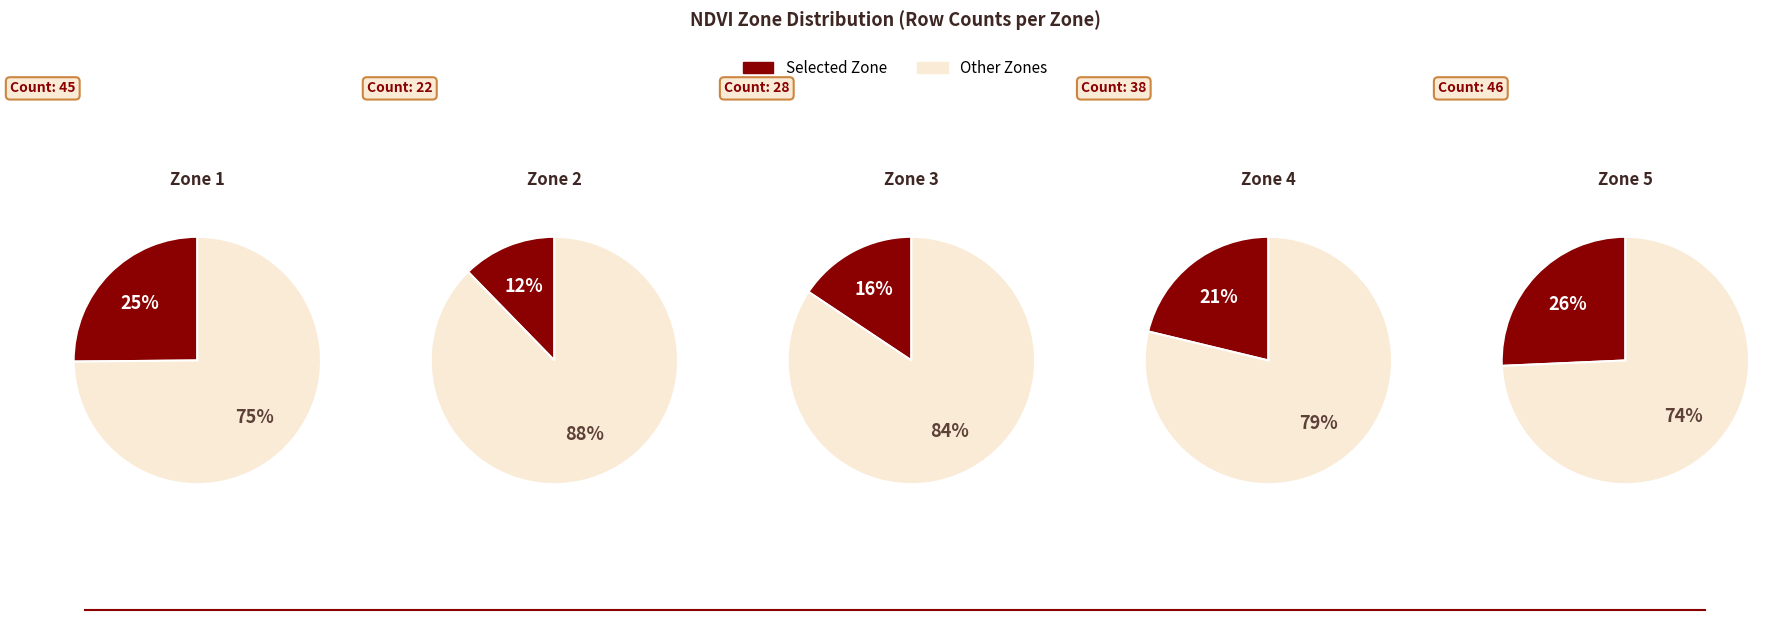

To the nearest percent, what is the difference between the Zone 1 and Zone 3 slice percentages?

9%